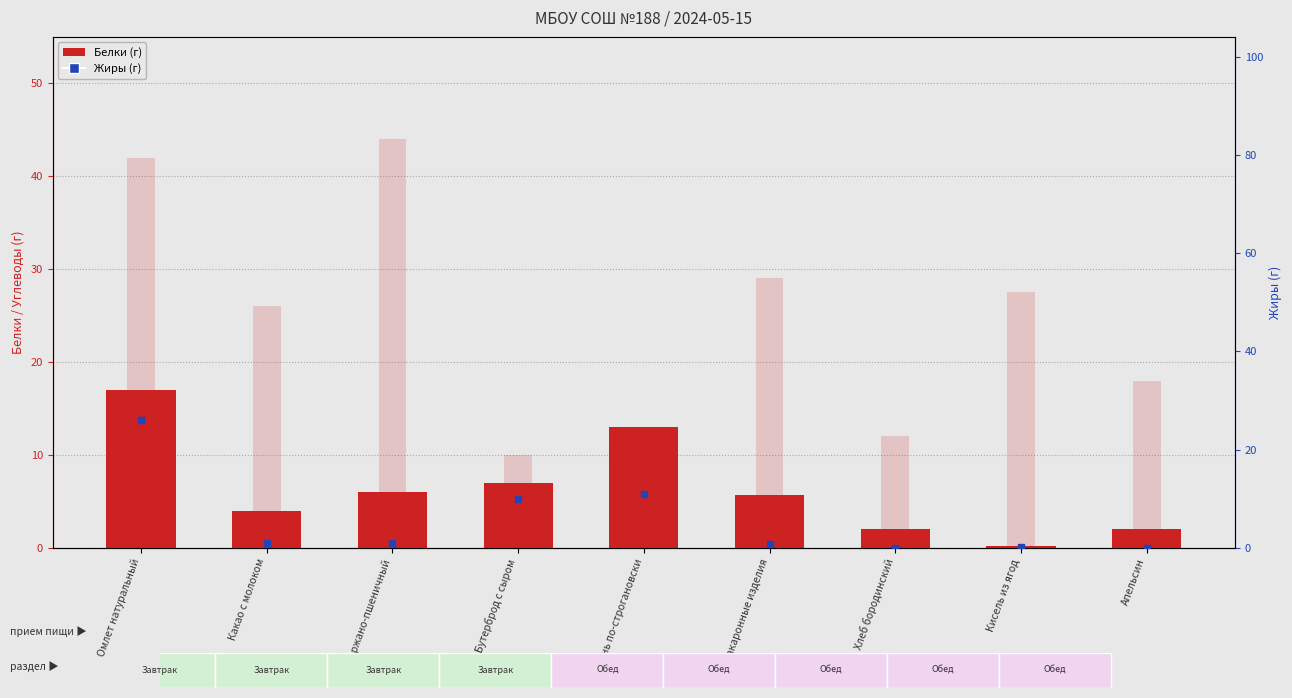

What is the total value across all series at Бутерброд с сыром?

17.0